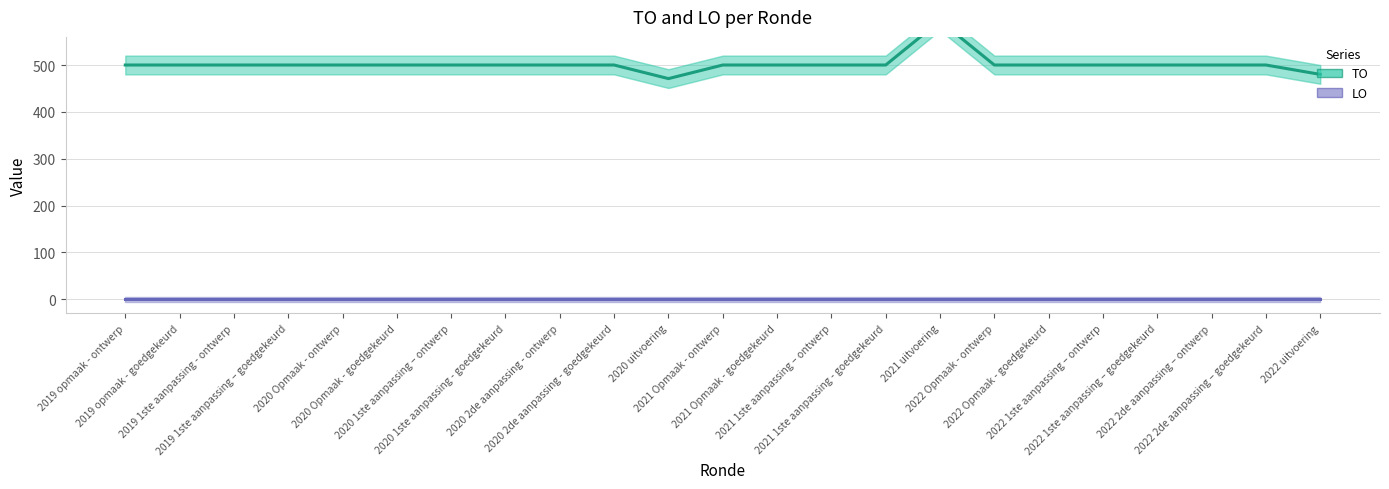

What are all the series names shown in the legend?

TO, LO